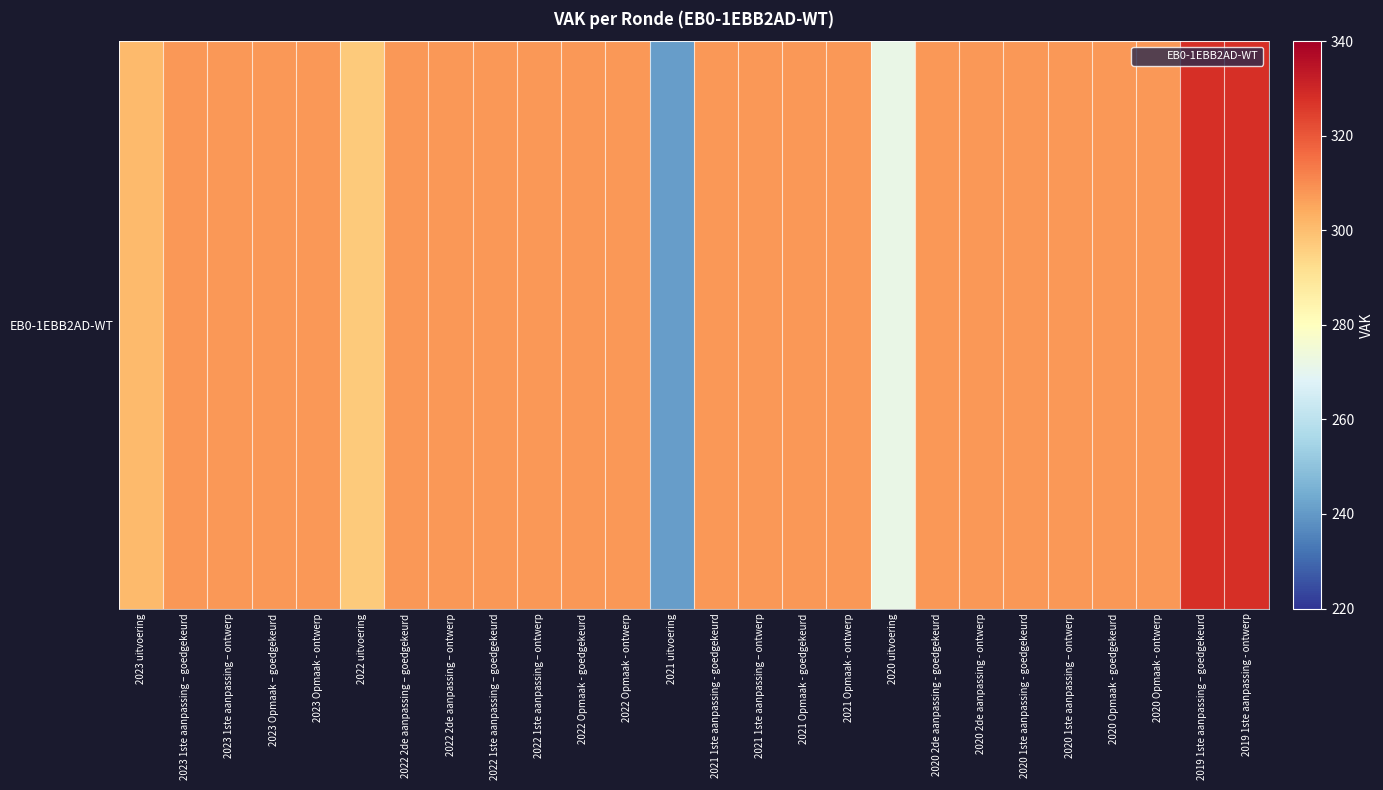

At which label is the value closest to 284?

2020 uitvoering